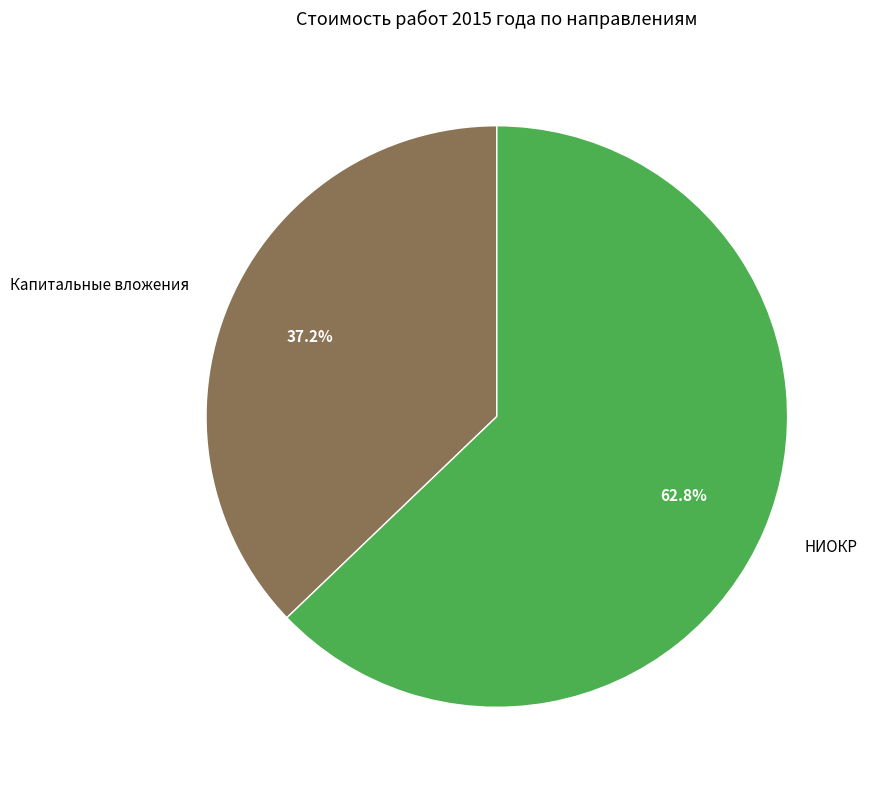

What portion of the pie excludes НИОКР?

37.2%